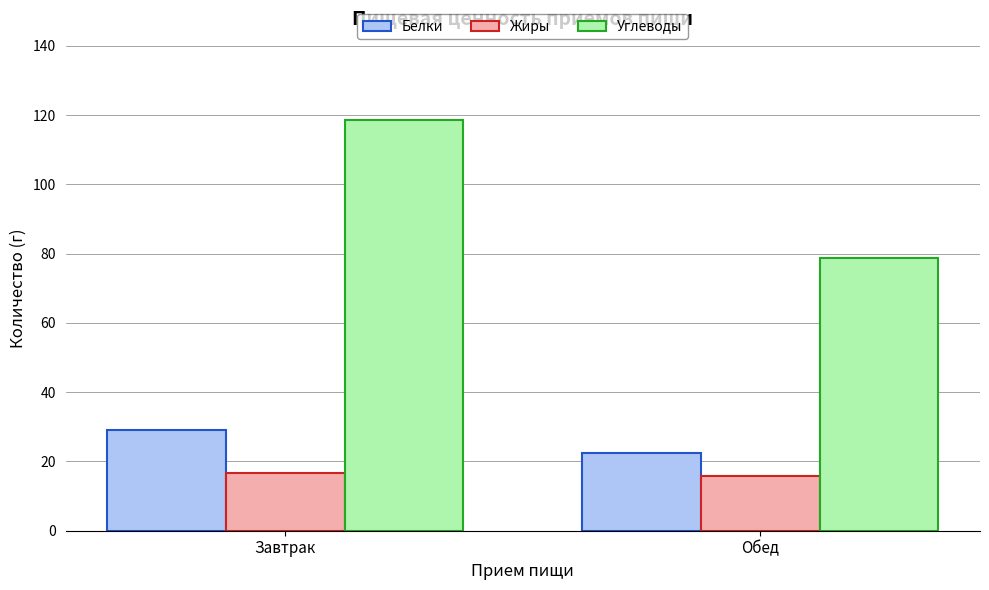

What is the sum of the Белки values at Завтрак and Обед?

51.3